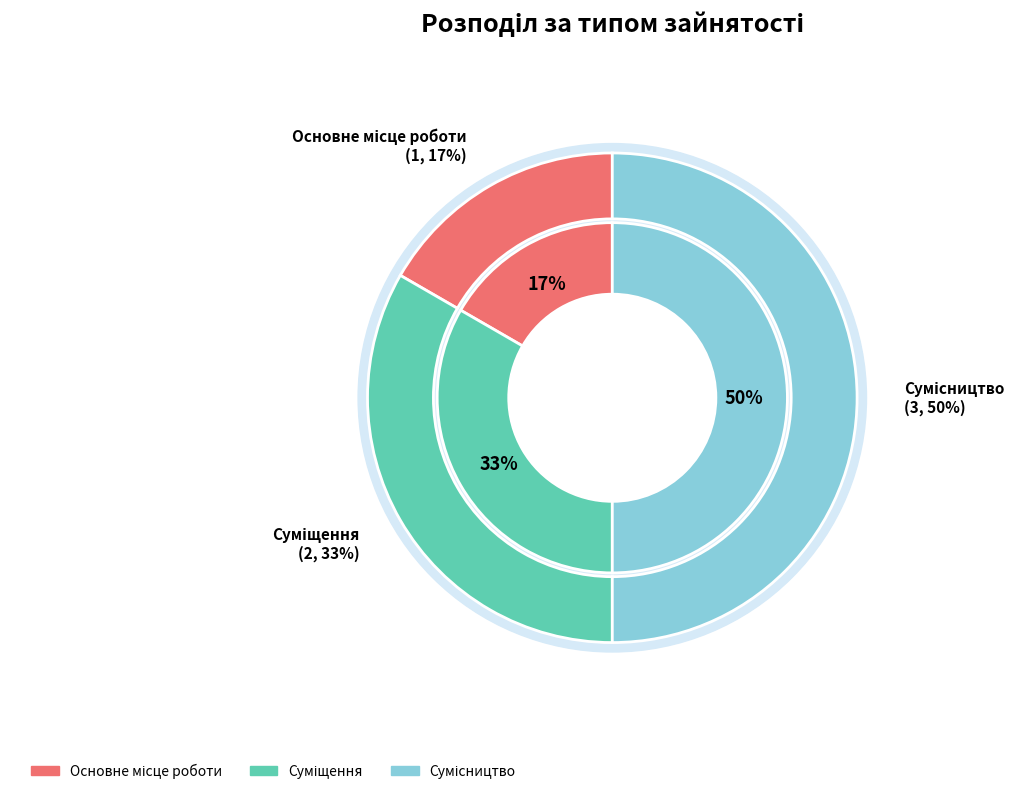

To the nearest percent, what is the difference between the largest and smallest slice percentages?

33%